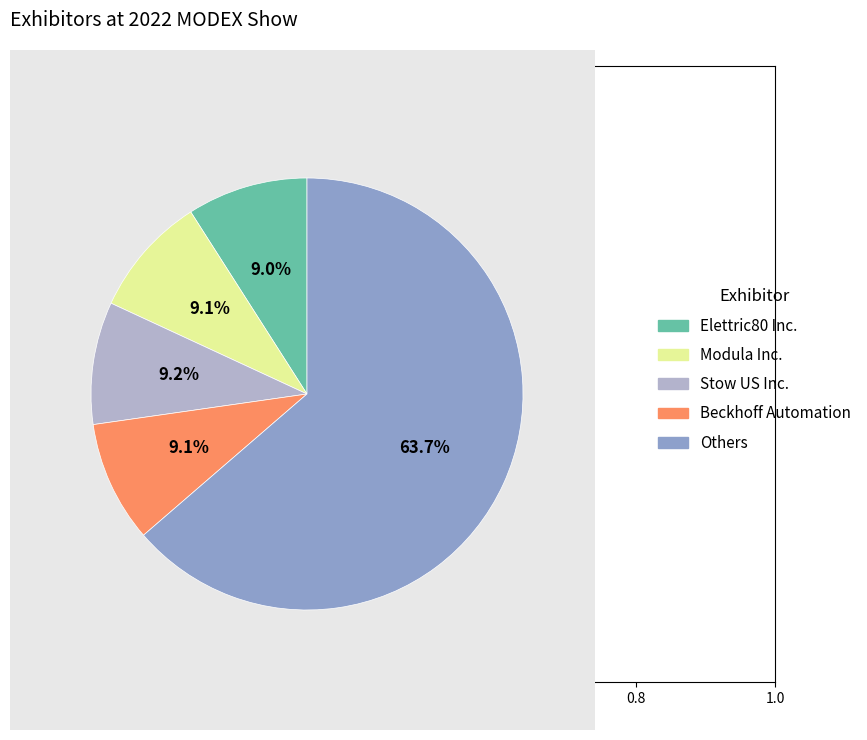

Do Others and Stow US Inc. together represent more than half of the pie?

Yes